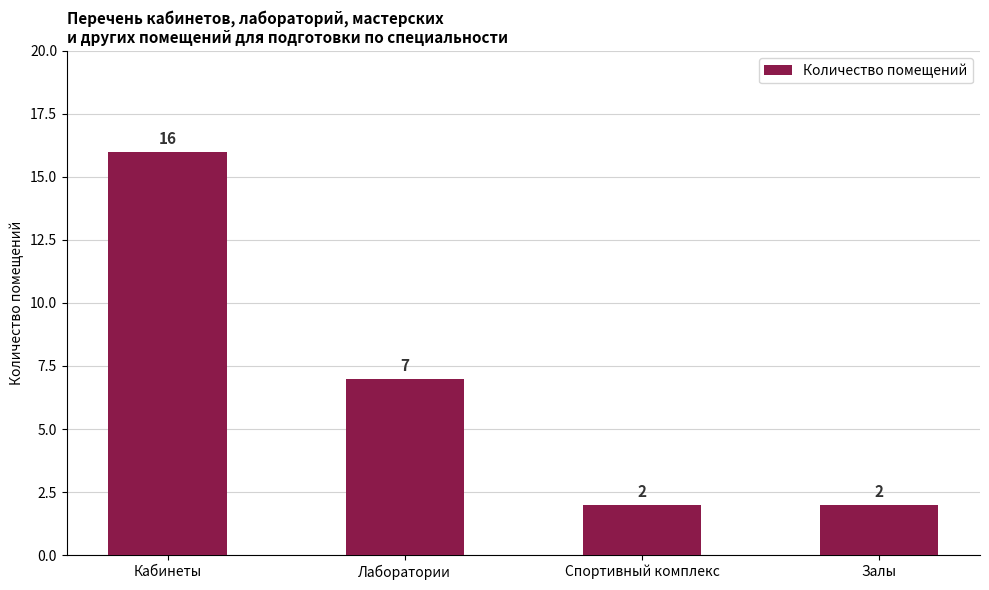

Reading left to right, transcribe all the data shown in this chart.

16	7	2	2